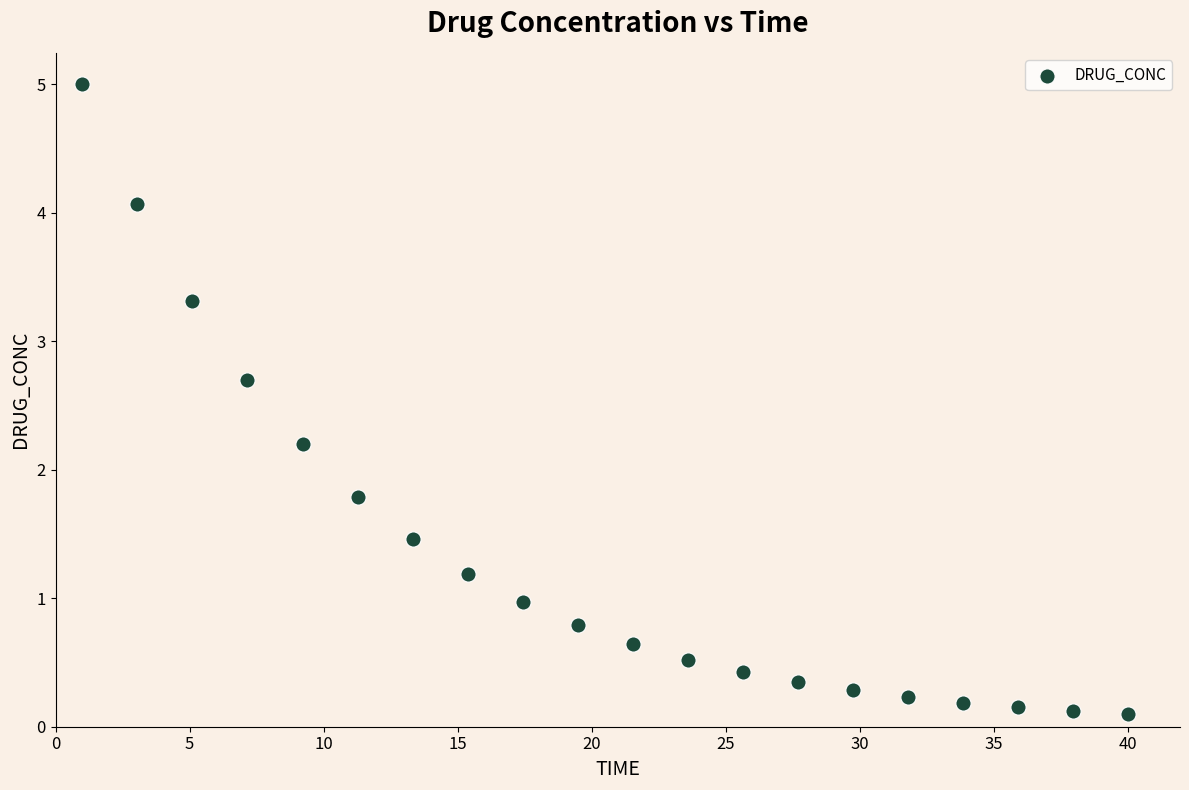

What is the range of Y values (max minus min)?

4.9